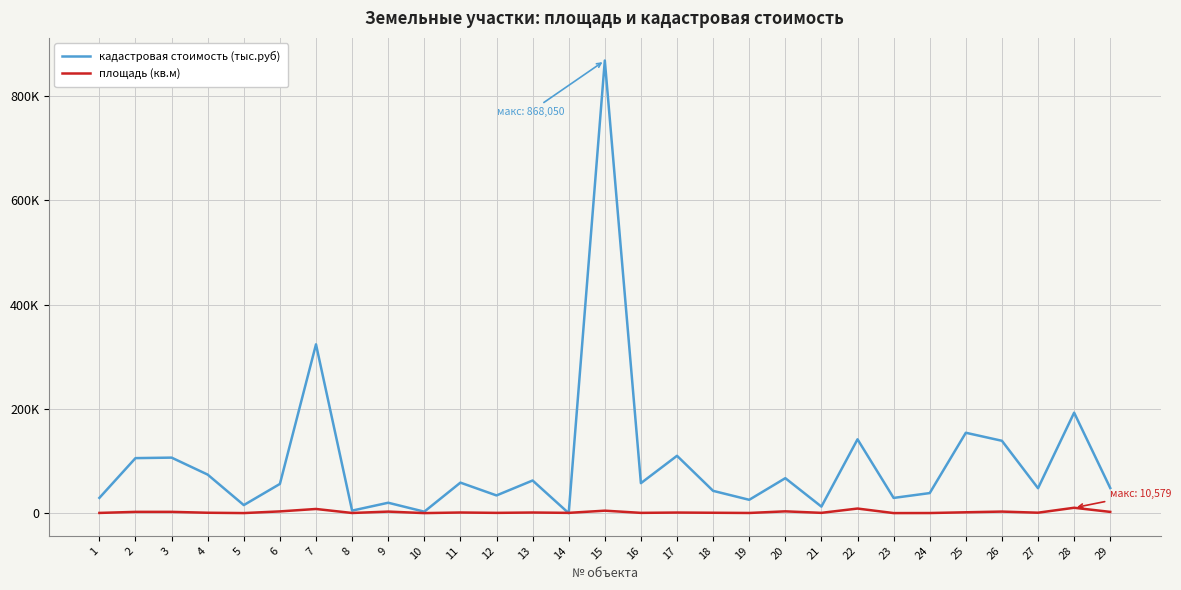

What is the value of the кадастровая стоимость (тыс.руб) point at the 15th from the left?

868050.0